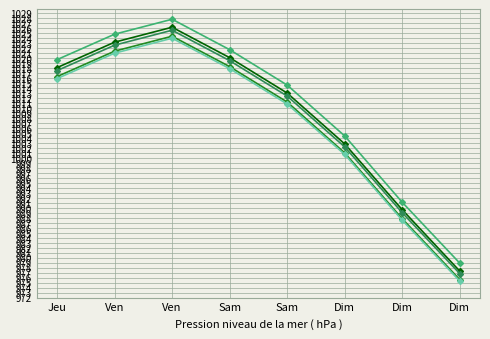

How many series are shown in this chart?

5